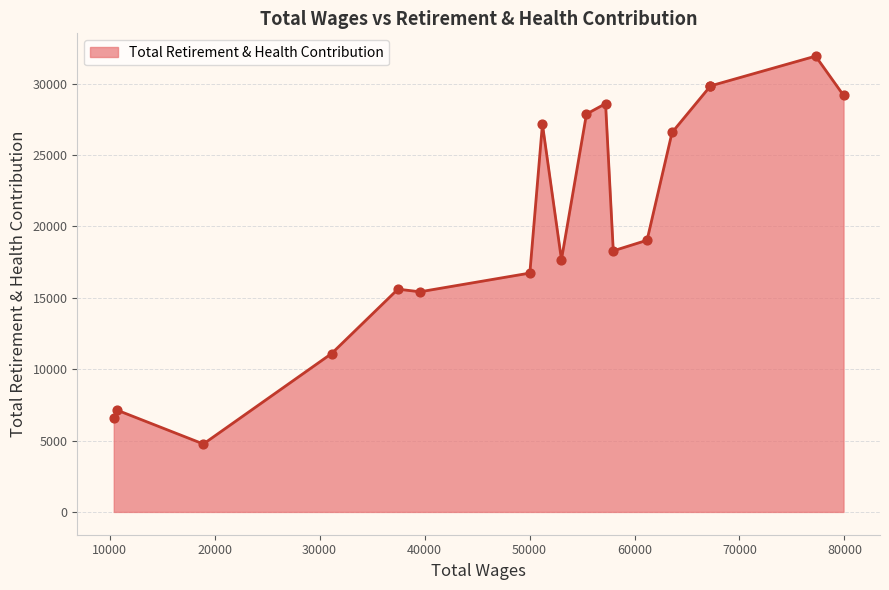

Which has a higher value, 77251 or 67226?

77251